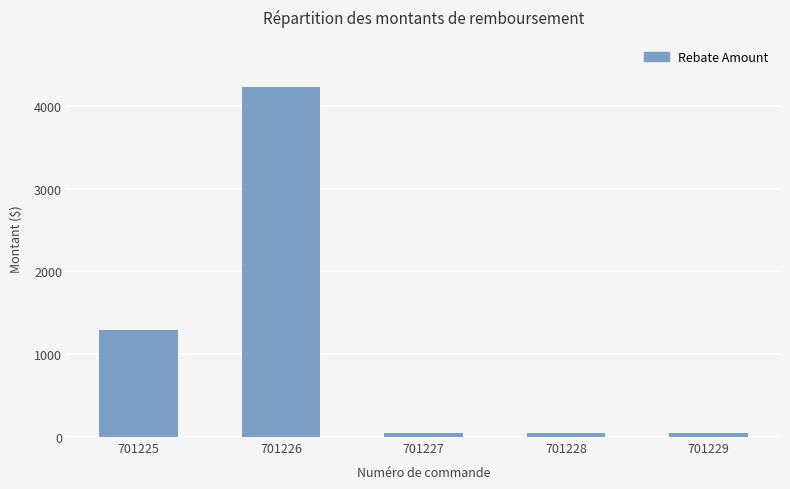

Is it true that the value at 701226 is 4227?

True